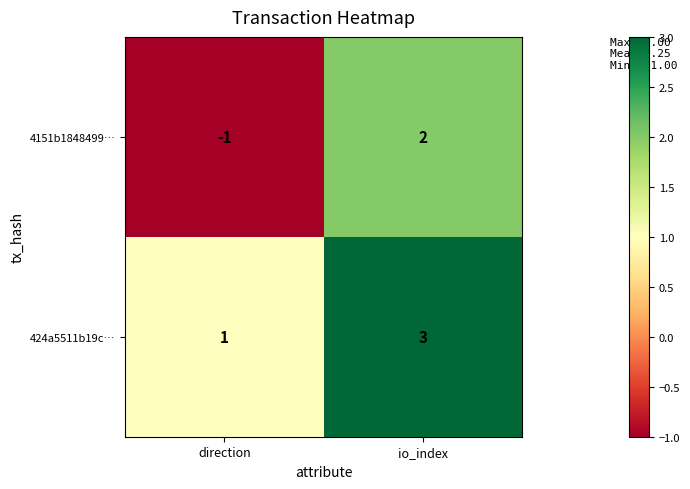

Between direction and io_index, which series saw the biggest shift?

4151b1848499…